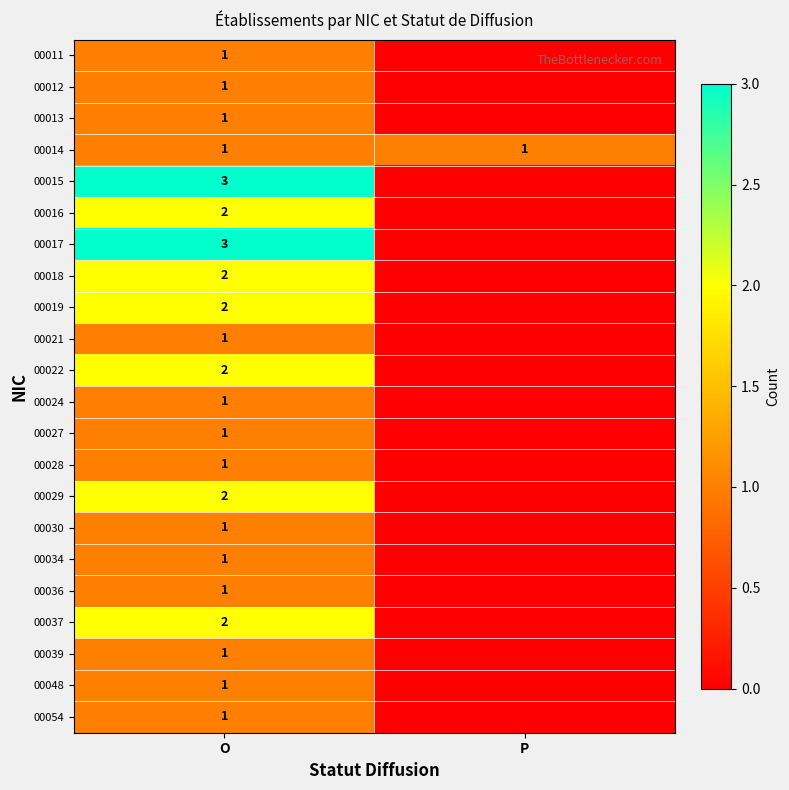

What is the total value across all series at O?

32